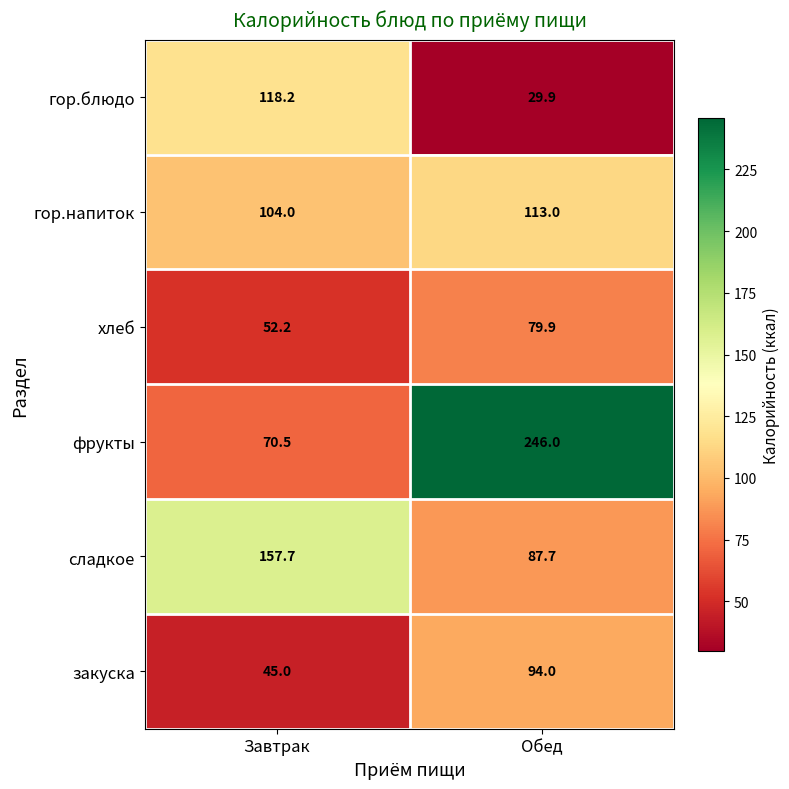

Is it true that фрукты equals 116.1 at Обед?

False